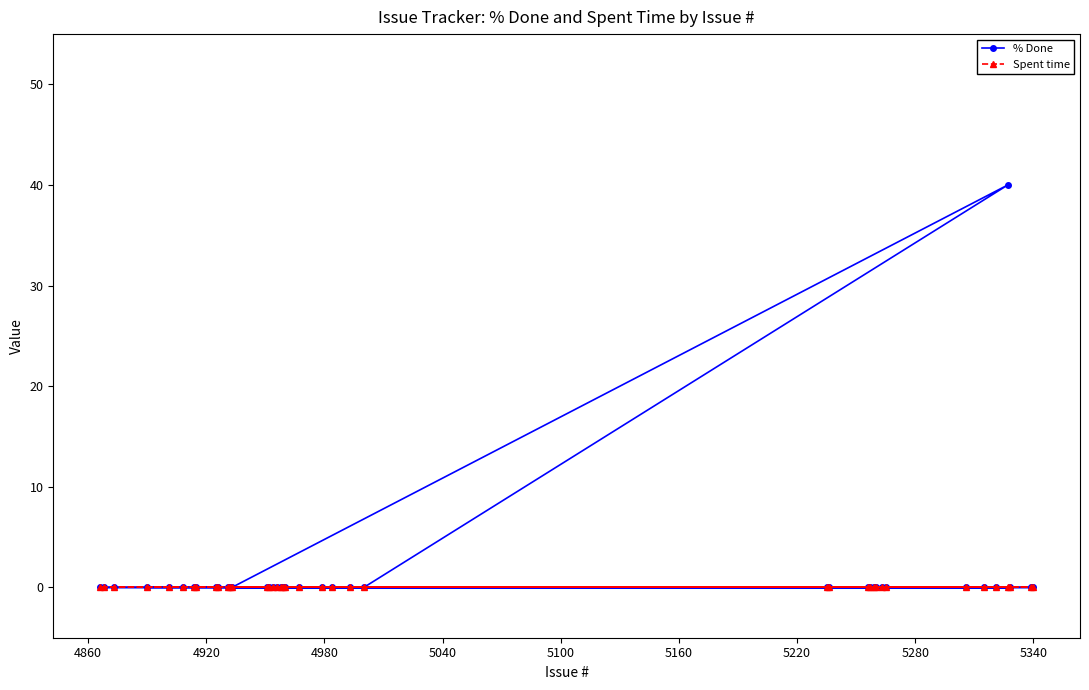

True or false: Spent time has more than 1 points higher than both neighbors.

False